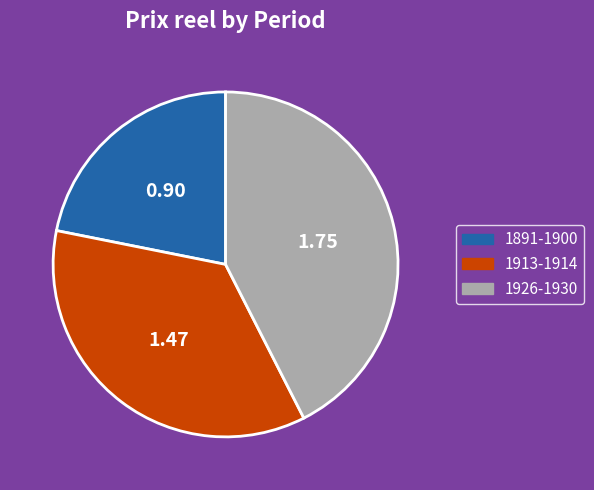

Does 1891-1900 represent more than half of the total?

No